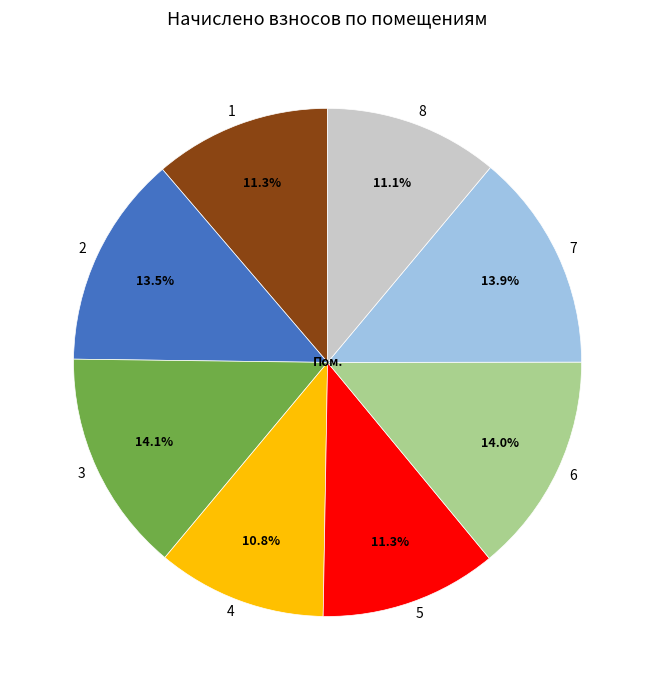

What portion of the pie excludes 5?

88.7%